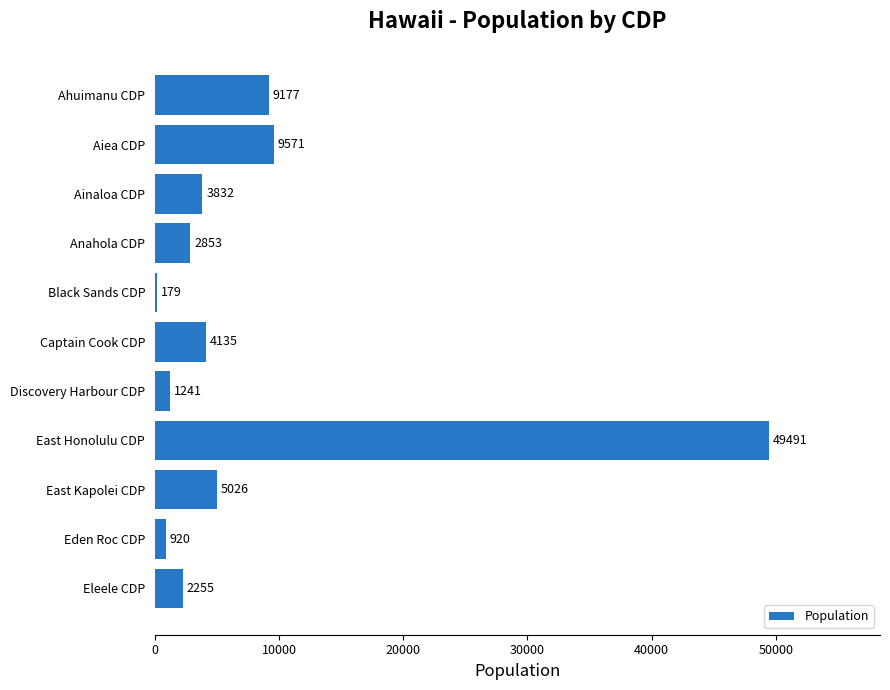

What is the maximum value shown in the chart?

49491